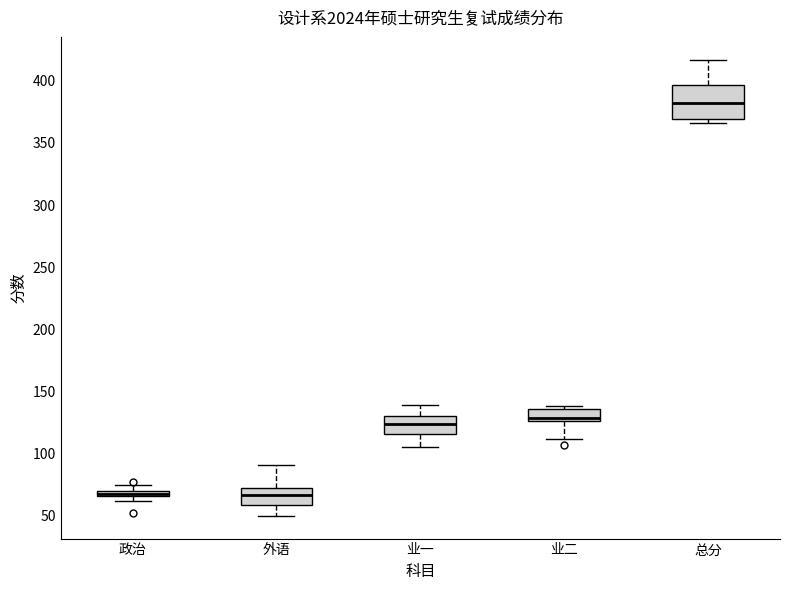

Where is the upper edge of the box for 政治 on the y-axis? The values are not printed on the chart, so give them approximately, as read against the axis.

70